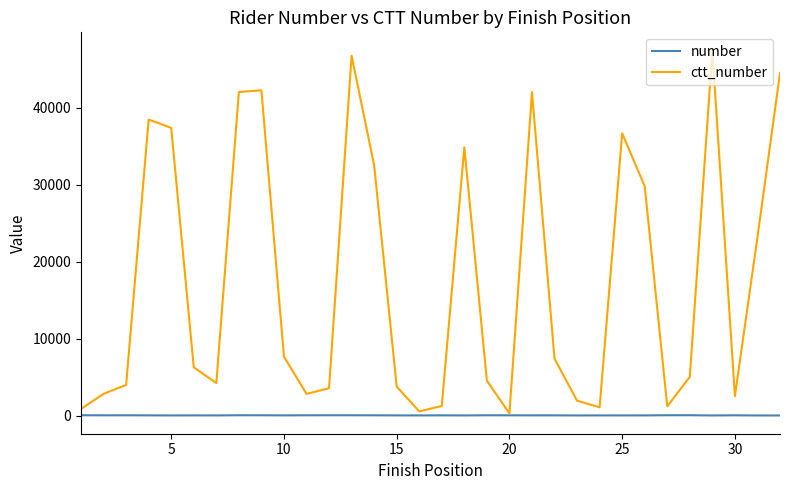

What is the maximum value shown in the chart?

47447